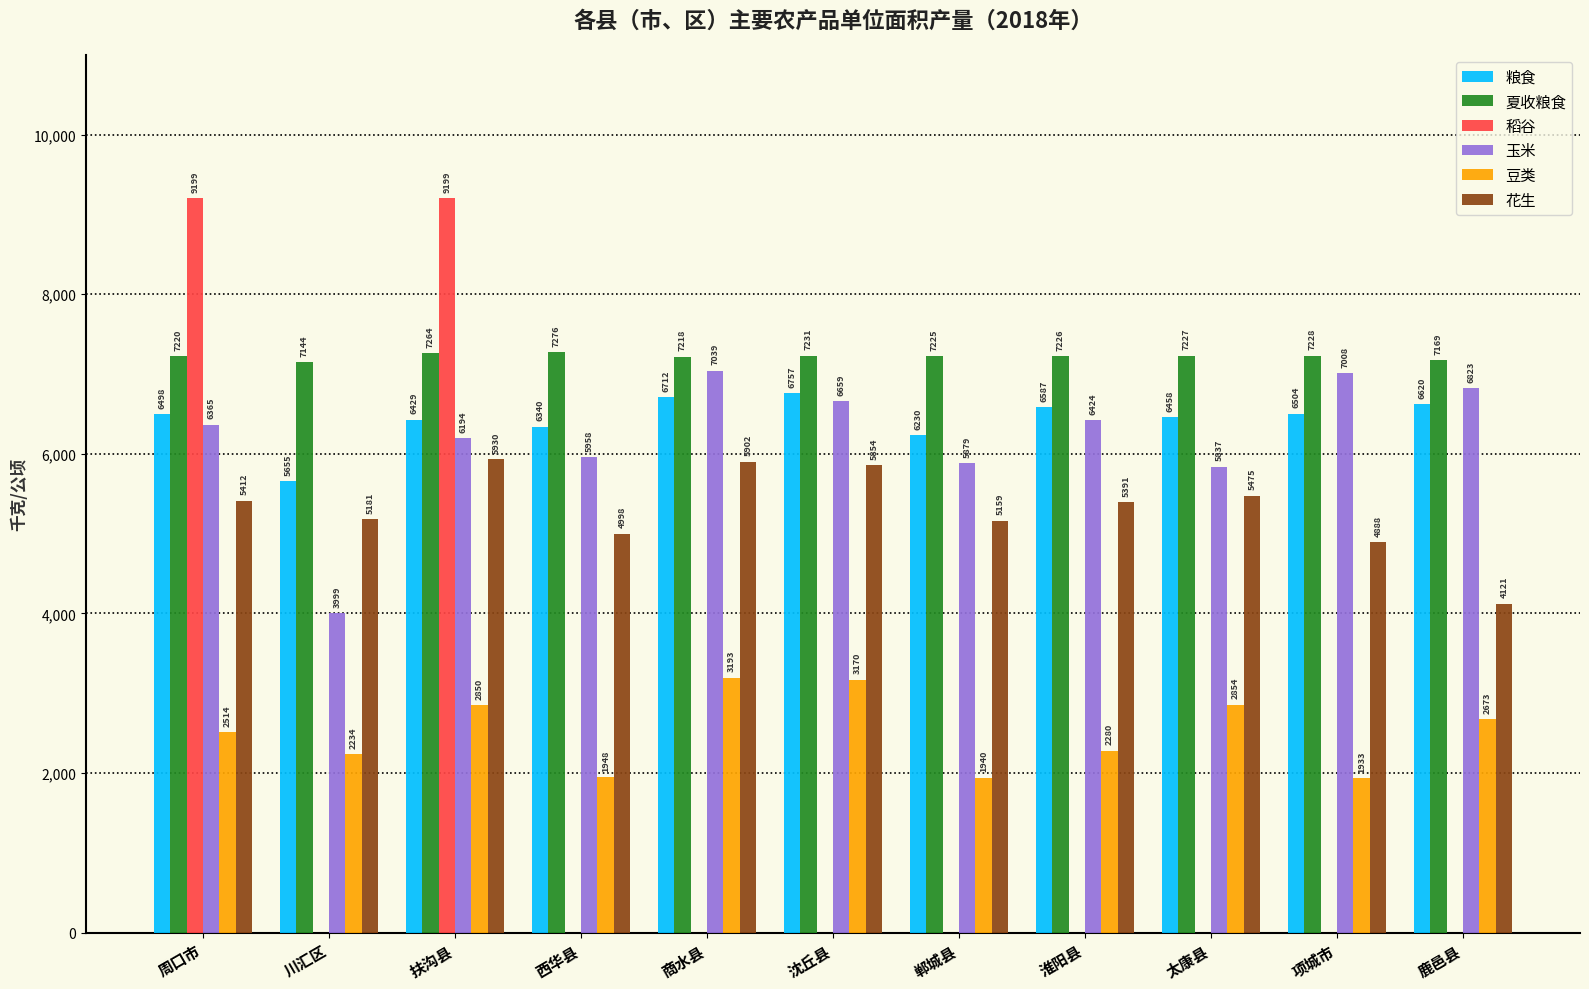

Are the bars grouped side by side (vs. stacked)?

Yes